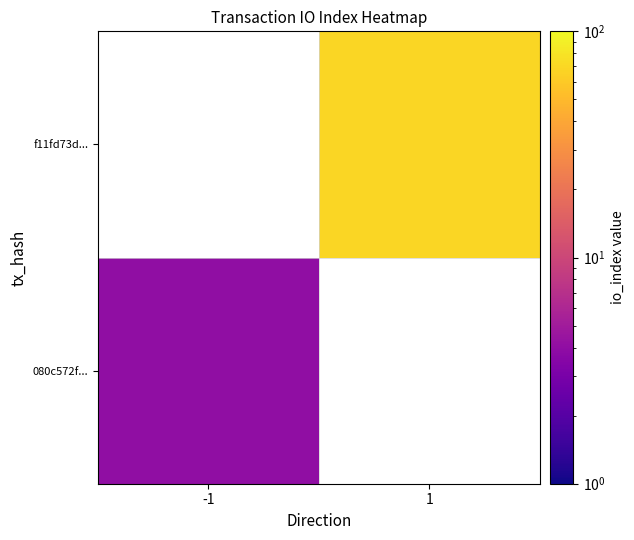

How many distinct data groups are displayed?

2